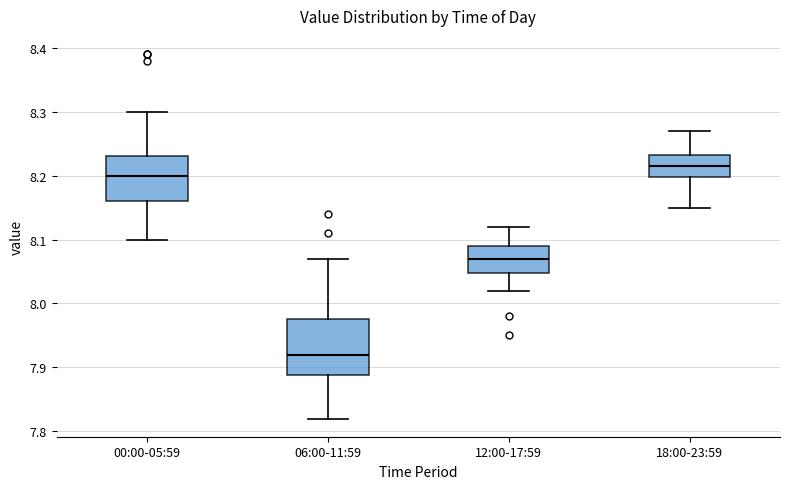

Comparing the boxes themselves (not the whiskers), which one is the tallest?

06:00-11:59